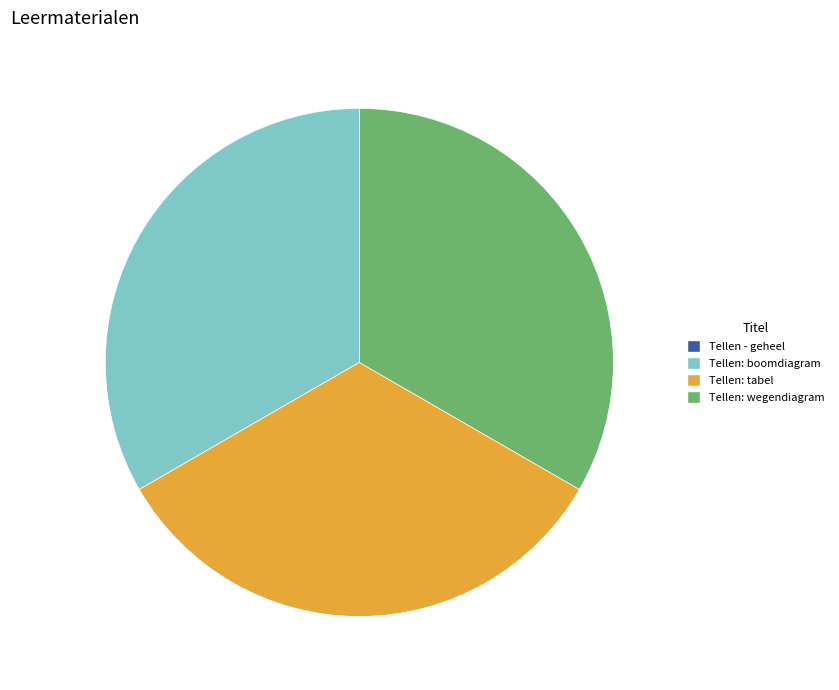

True or false: Tellen: tabel accounts for 33% of the total.

True